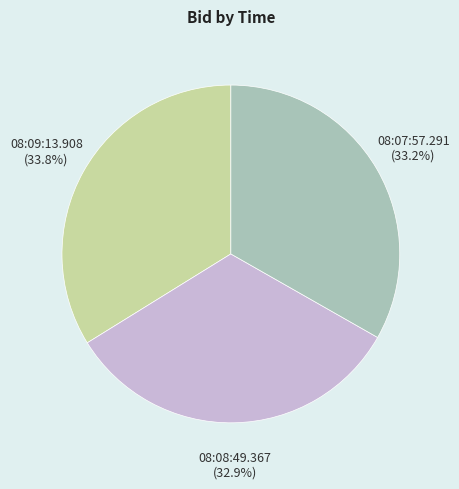

To the nearest percent, what portion does 08:09:13.908 represent?

34%